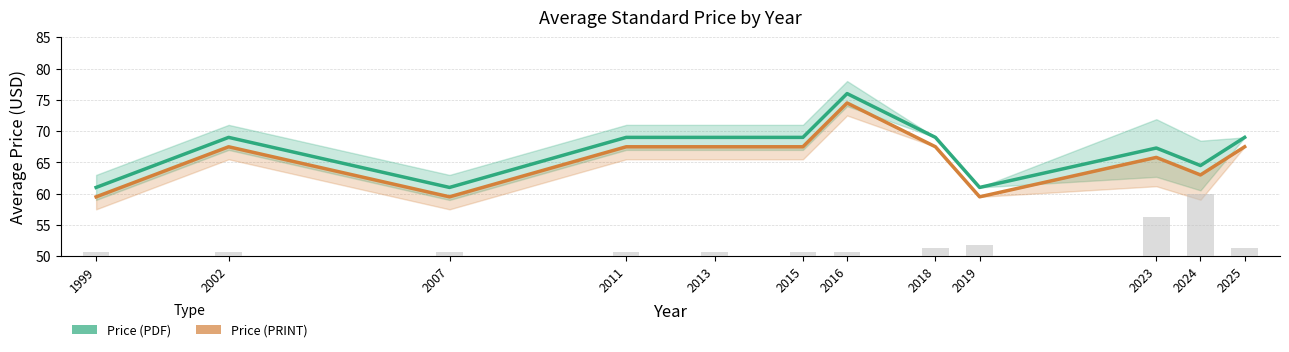

Which series has the widest spread of values?

Price (PDF)